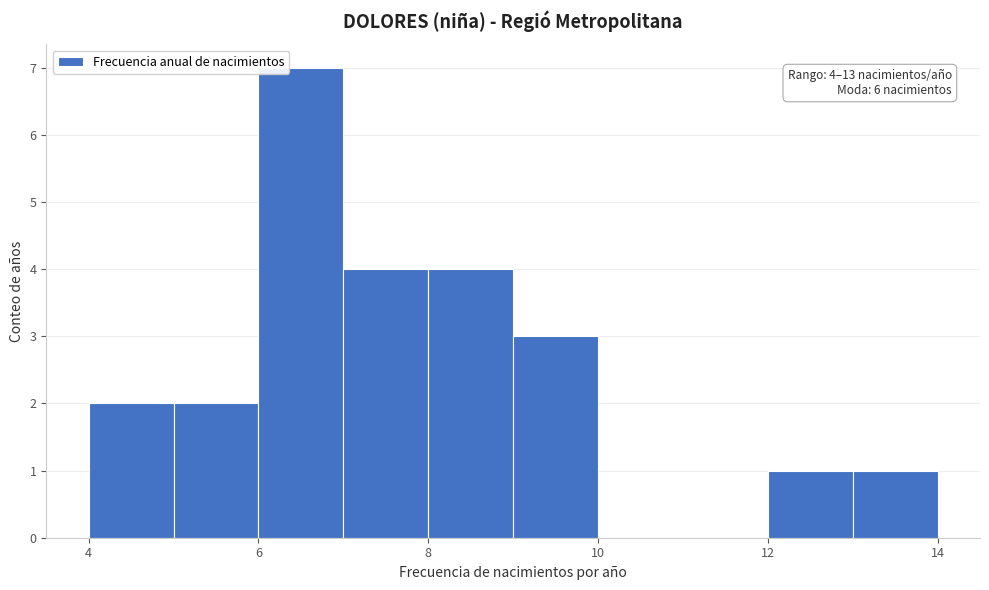

Which range on the x-axis has the tallest bar?

6 to 7